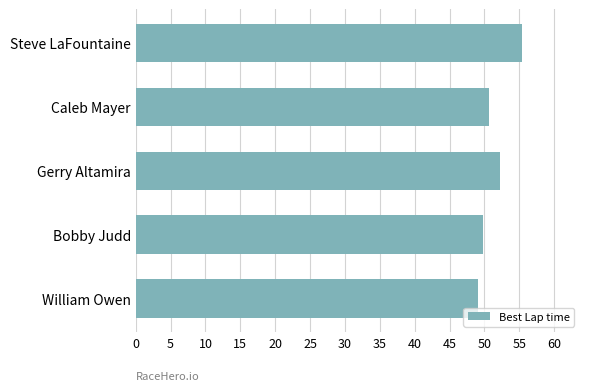

What is the average value?

51.5